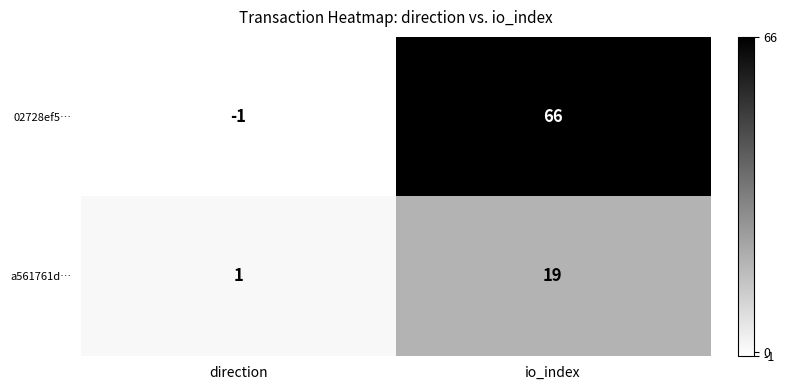

Rank the series at io_index from lowest to highest value.

a561761d…, 02728ef5…